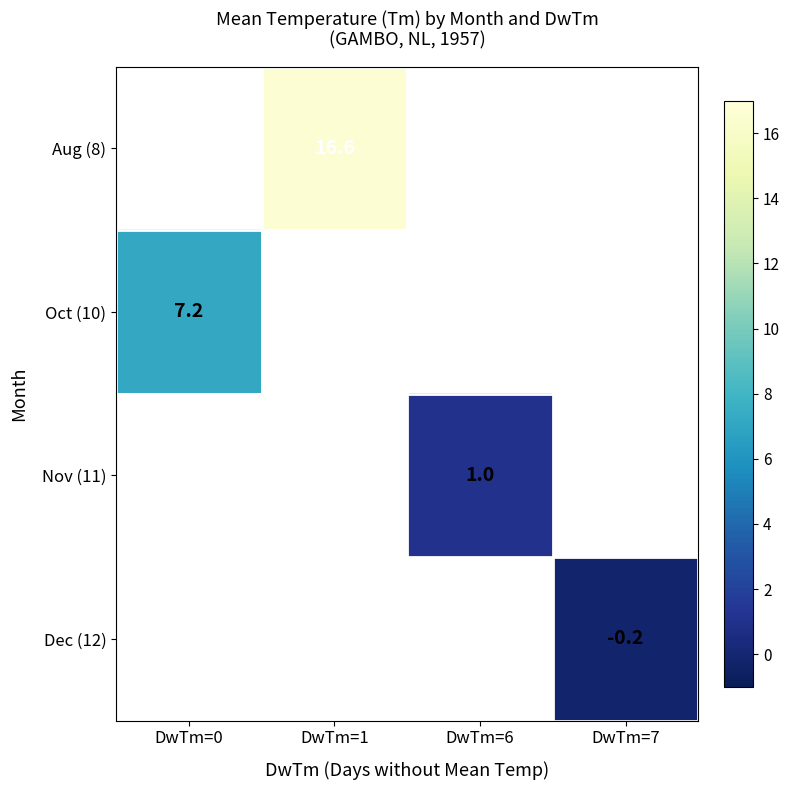

Which category has the lowest value across all series?

DwTm=7